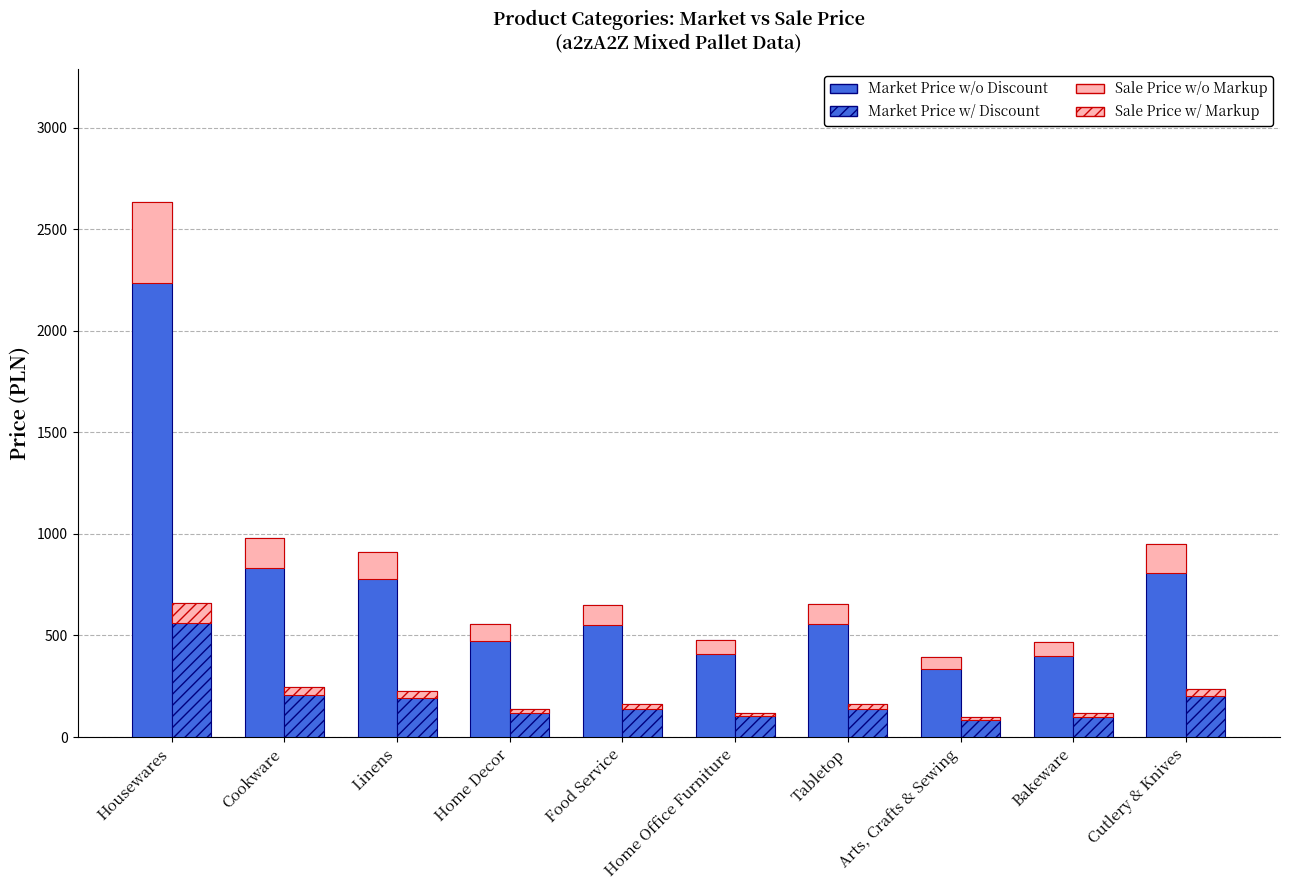

Reading left to right, what are all the values shown in this chart?

Market Price (CENA RYNKOWA): Housewares=2631.7	Cookware=978.3	Linens=912.8	Home Decor=556.8	Food Service=649.0	Home Office Furniture=479.3	Tabletop=653.6	Arts, Crafts & Sewing=391.7	Bakeware=469.8	Cutlery & Knives=951.4
Sale Price (CENA SPRZEDAZY): Housewares=657.9	Cookware=244.6	Linens=228.2	Home Decor=139.2	Food Service=162.3	Home Office Furniture=119.8	Tabletop=163.4	Arts, Crafts & Sewing=97.9	Bakeware=117.4	Cutlery & Knives=237.9
Loading w/o DataVault: Housewares=394.8	Cookware=146.7	Linens=136.9	Home Decor=83.5	Food Service=97.4	Home Office Furniture=71.9	Tabletop=98.0	Arts, Crafts & Sewing=58.8	Bakeware=70.5	Cutlery & Knives=142.7
Loading w/ DataVault: Housewares=98.7	Cookware=36.7	Linens=34.2	Home Decor=20.9	Food Service=24.3	Home Office Furniture=18.0	Tabletop=24.5	Arts, Crafts & Sewing=14.7	Bakeware=17.6	Cutlery & Knives=35.7